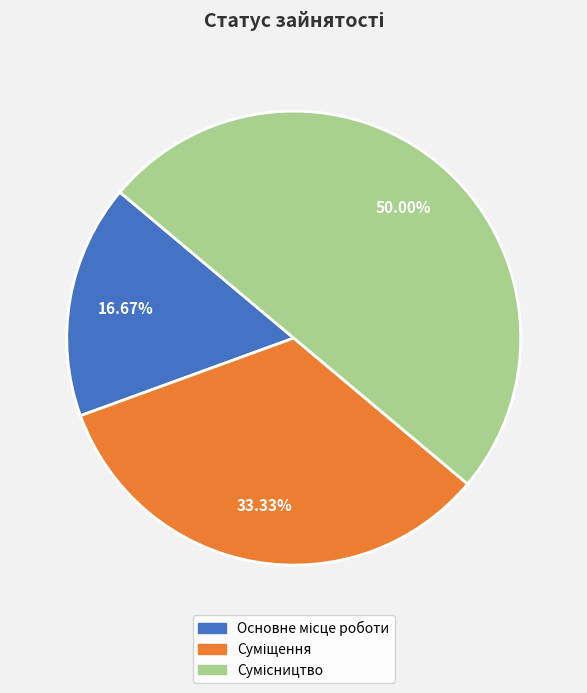

To the nearest percent, what is the combined percentage of Суміщення and Сумісництво?

83%